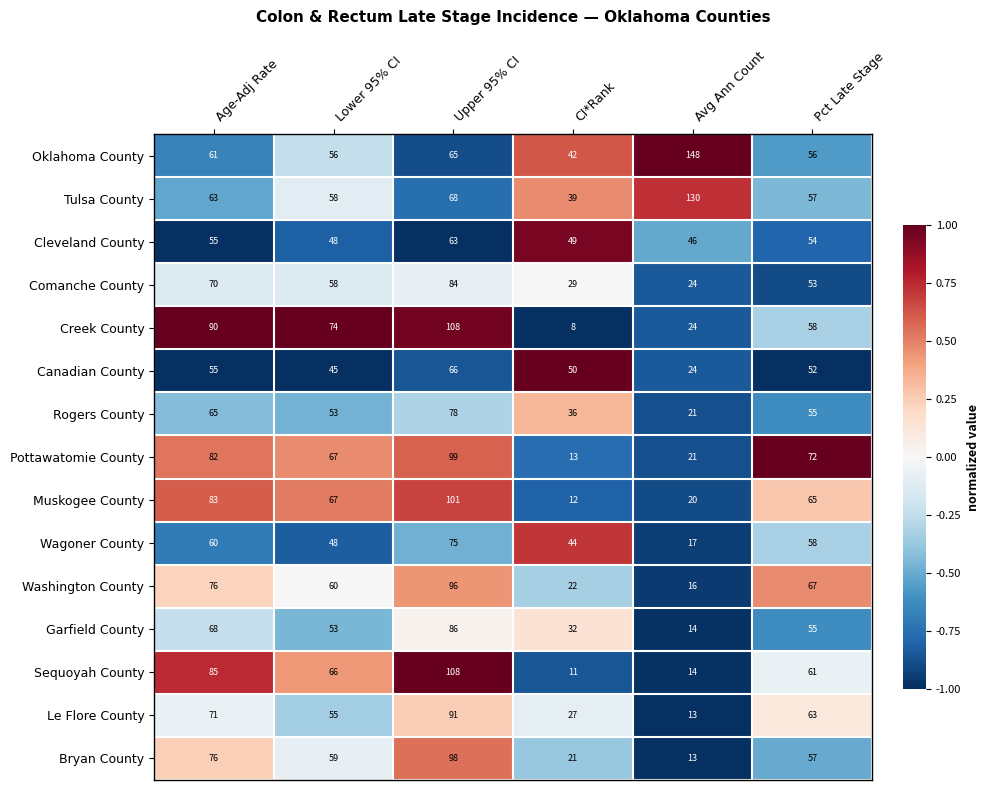

How many categories are shown in the chart?

6